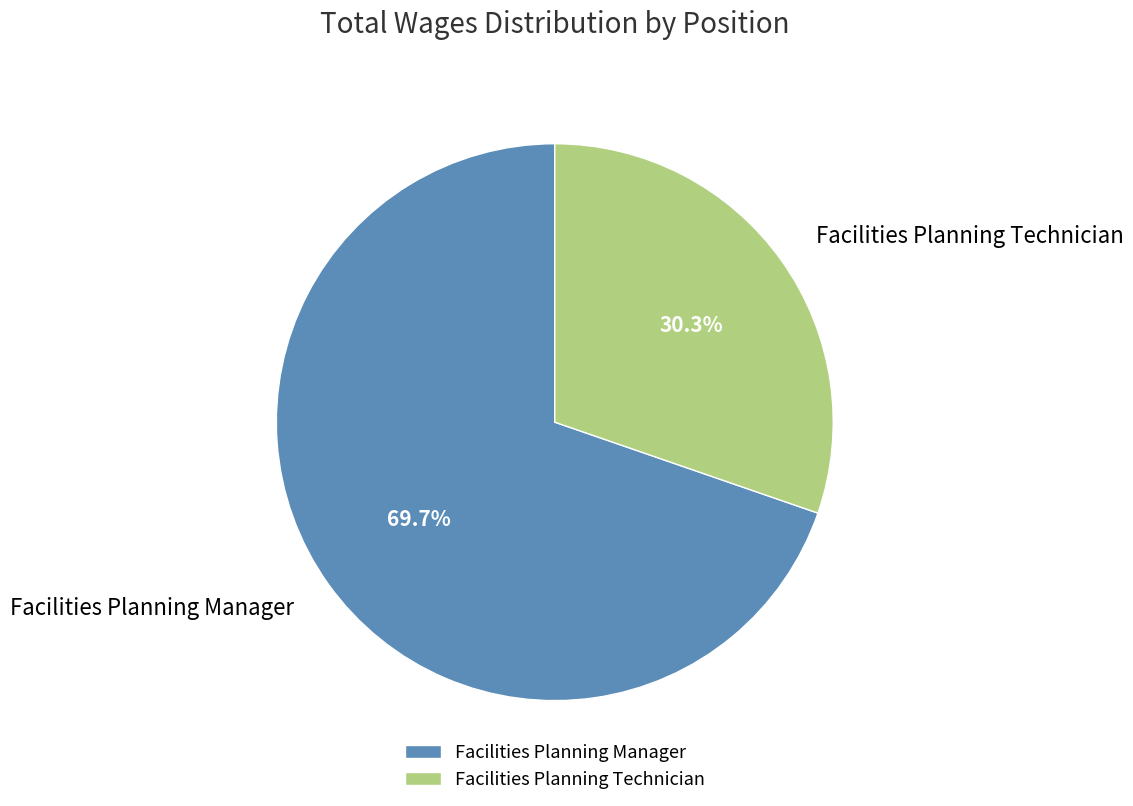

Which slice is the largest?

Facilities Planning Manager